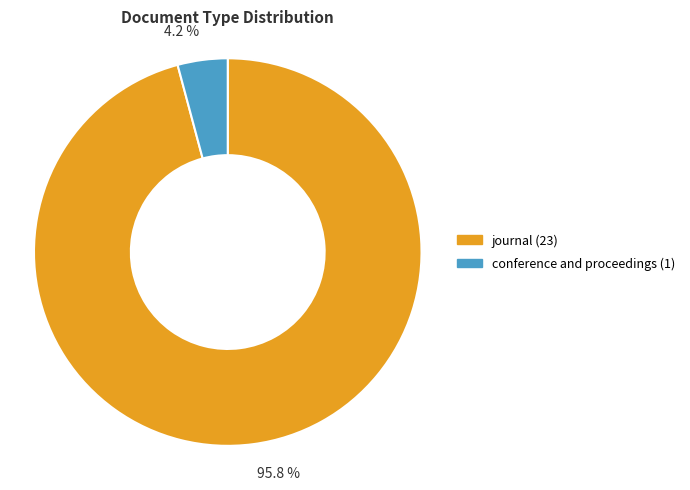

What is the smallest slice in the pie chart?

conference and proceedings